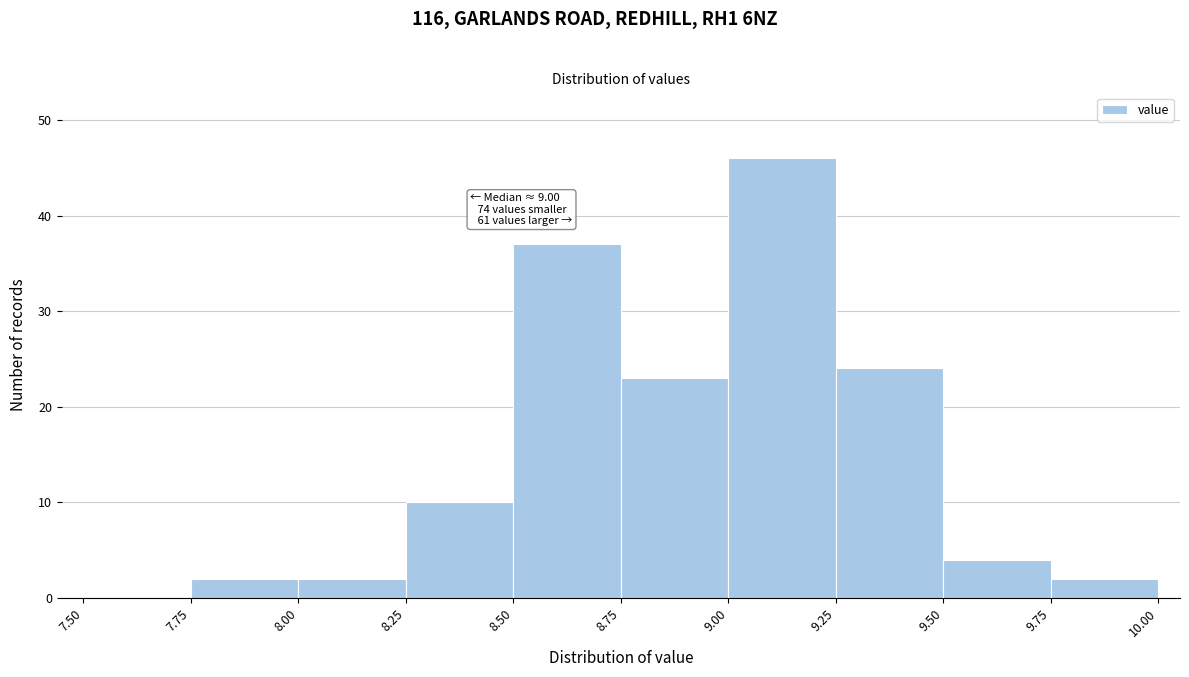

Over which range of the x-axis is the bar tallest?

9.00 to 9.25